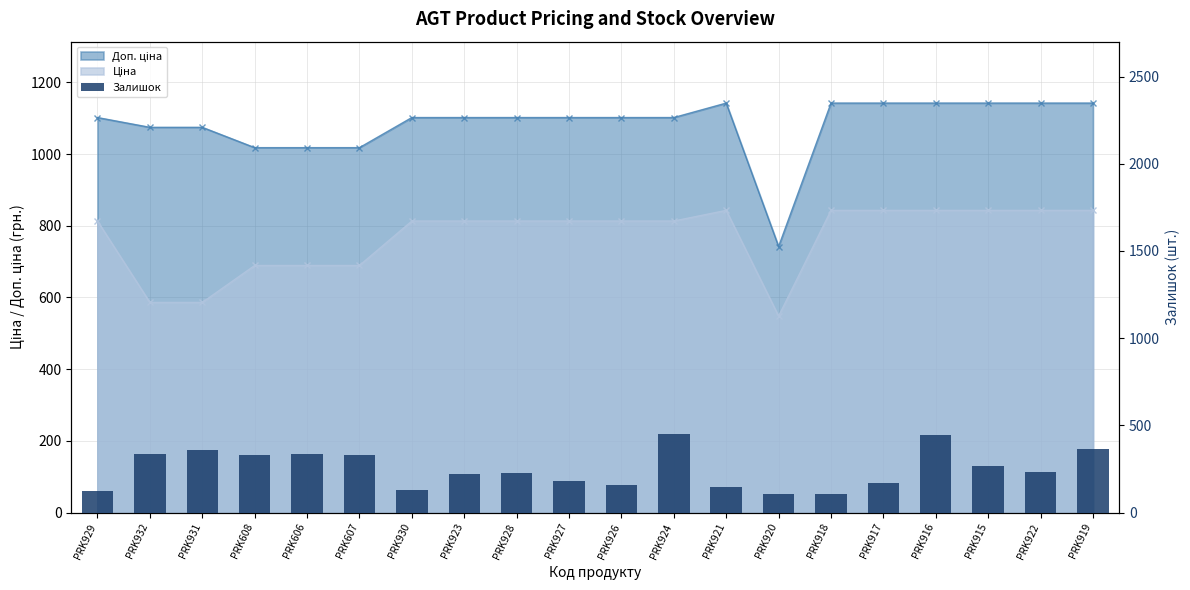

Which label corresponds to the smallest value in the chart?

PRK918